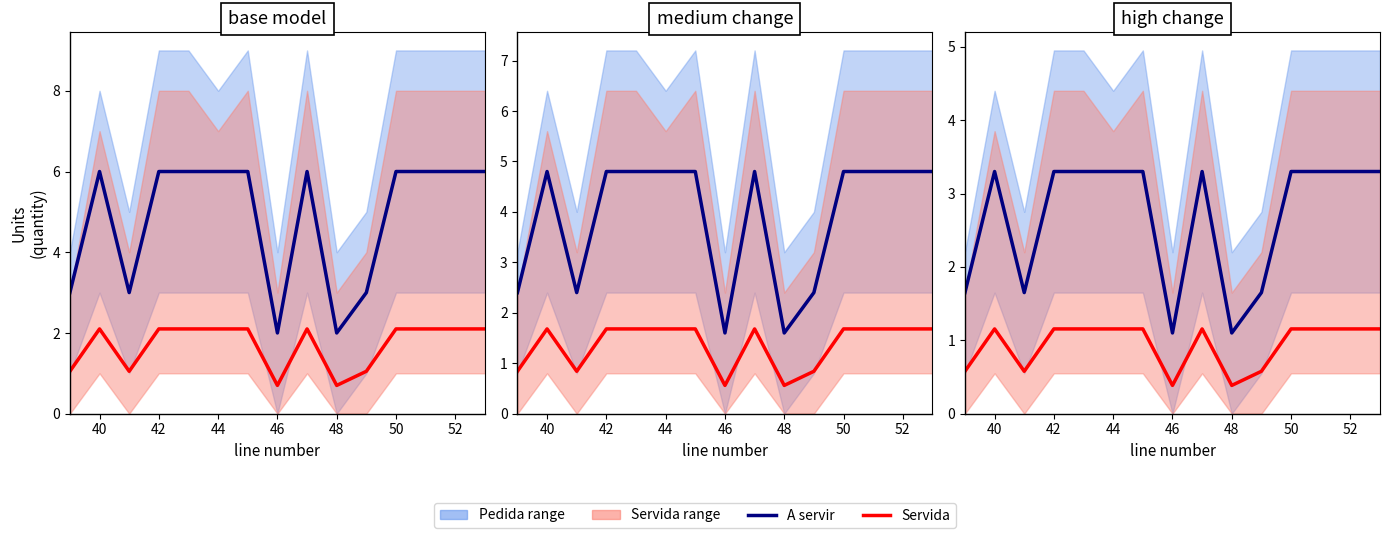

What is the total value across all series at 48?

1.5